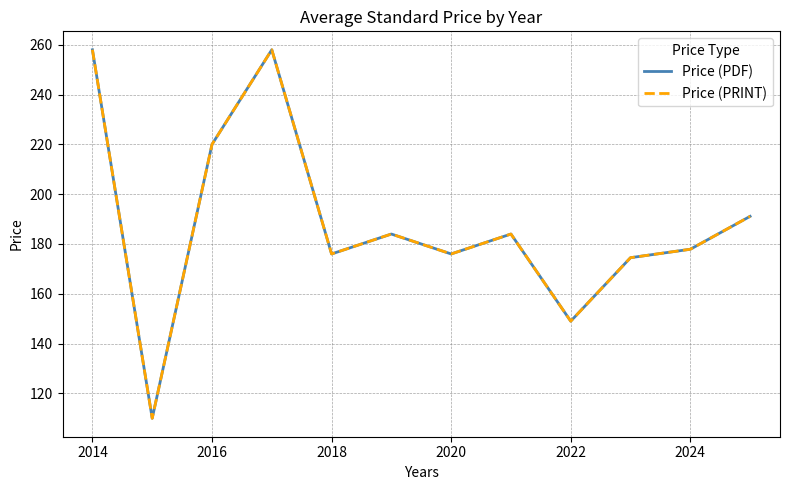

Does the chart display data point markers on the line(s)?

No